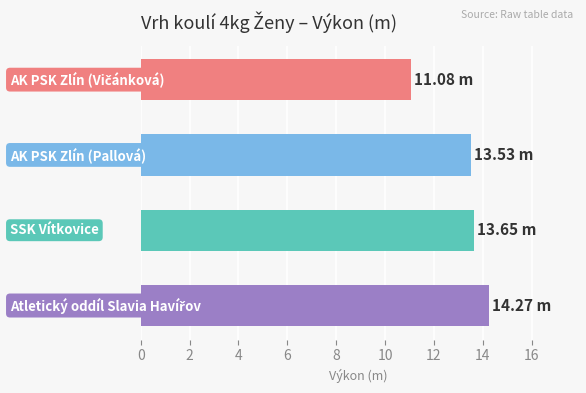

What is the average value?

13.1